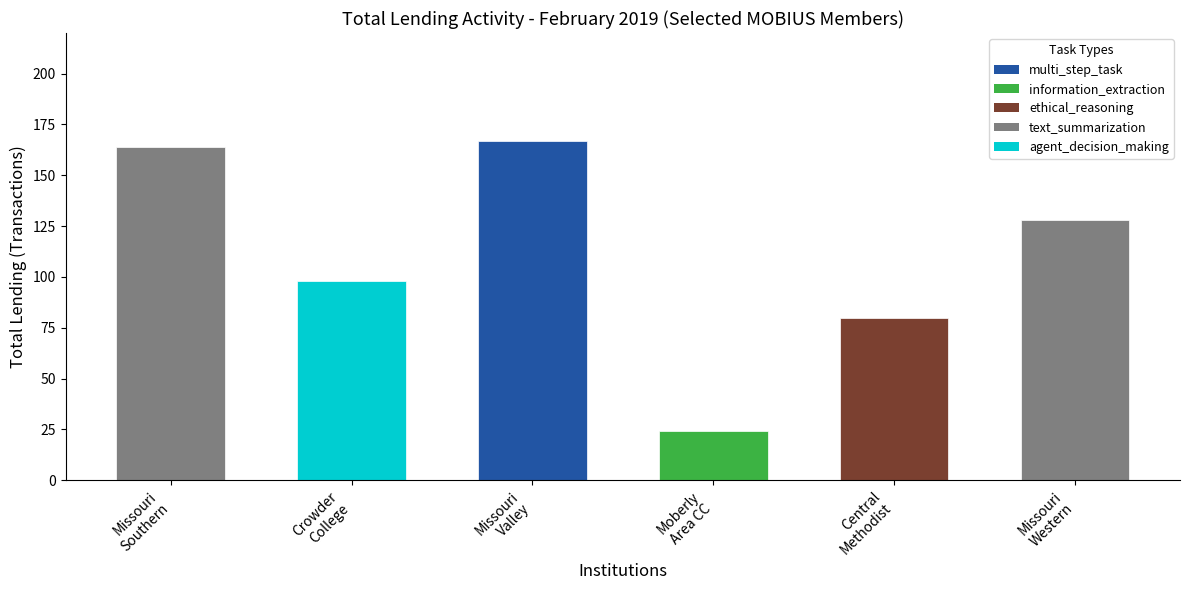

Between Missouri Southern and Moberly Area CC, which series saw the biggest shift?

Total Lending